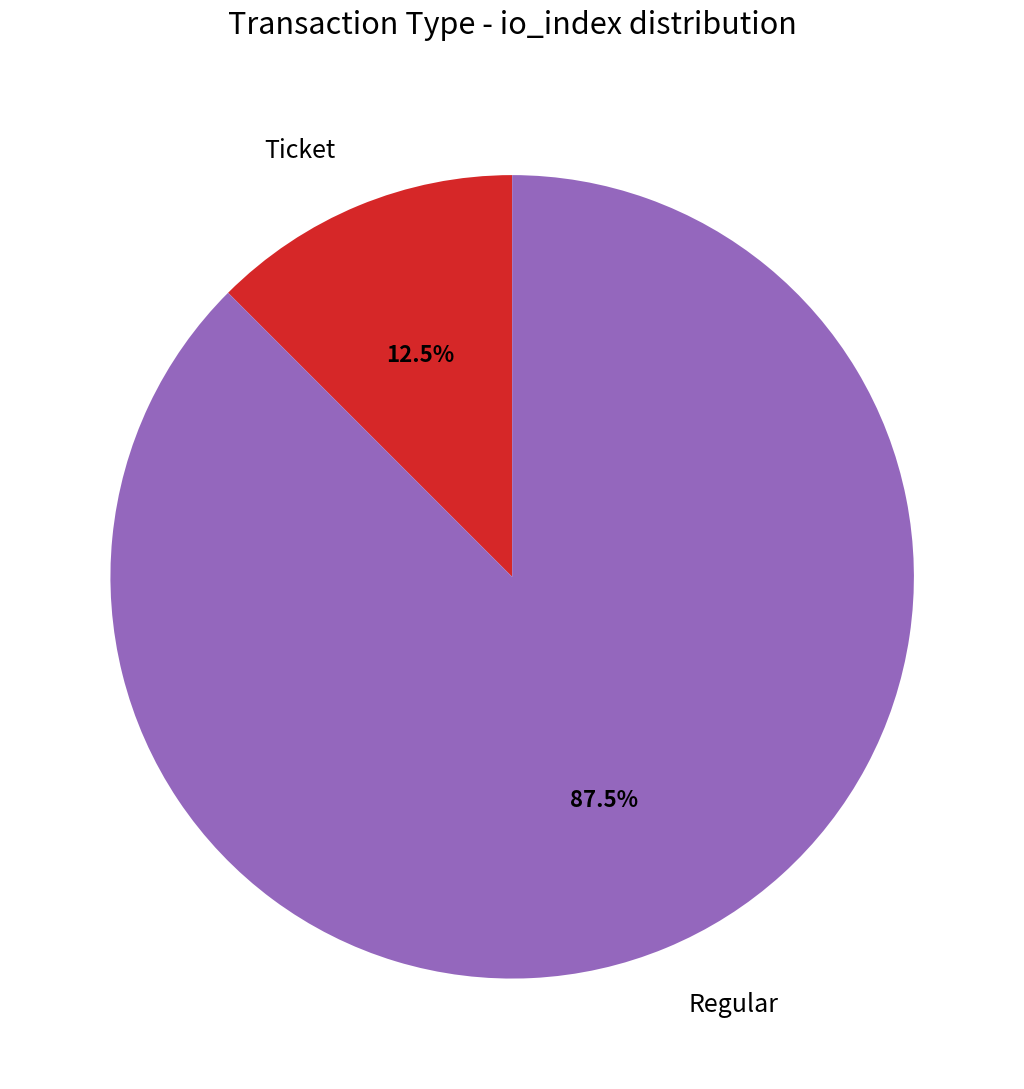

What percentage do Regular and Ticket together represent?

100.0%